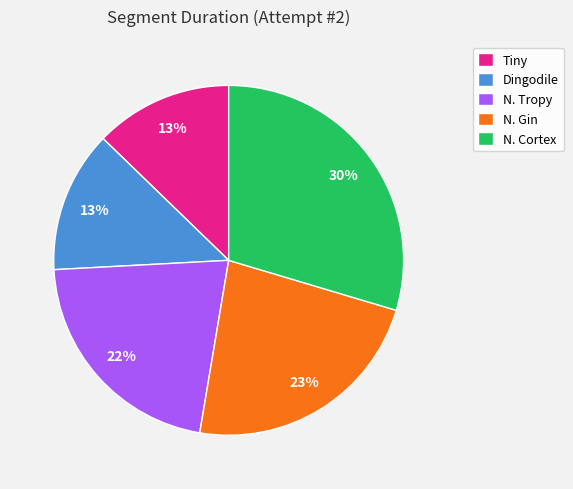

How many slices are in this pie chart?

5